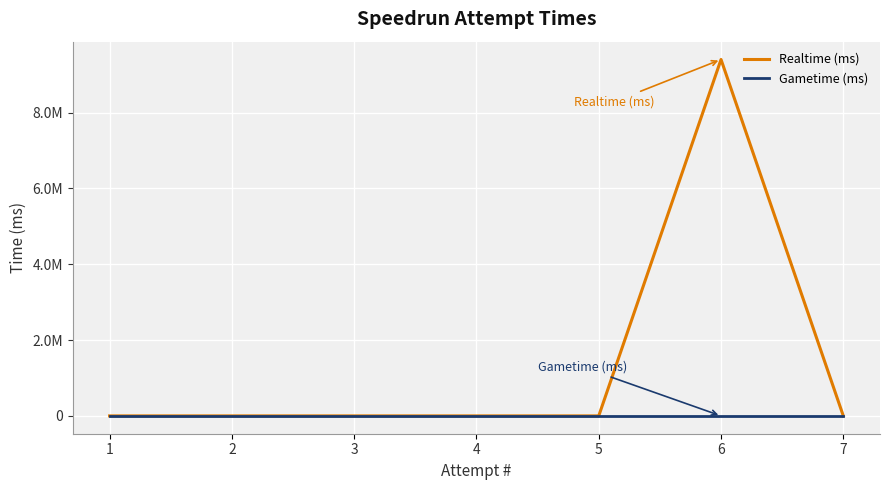

How many values in the Realtime (ms) series exceed 0?

1